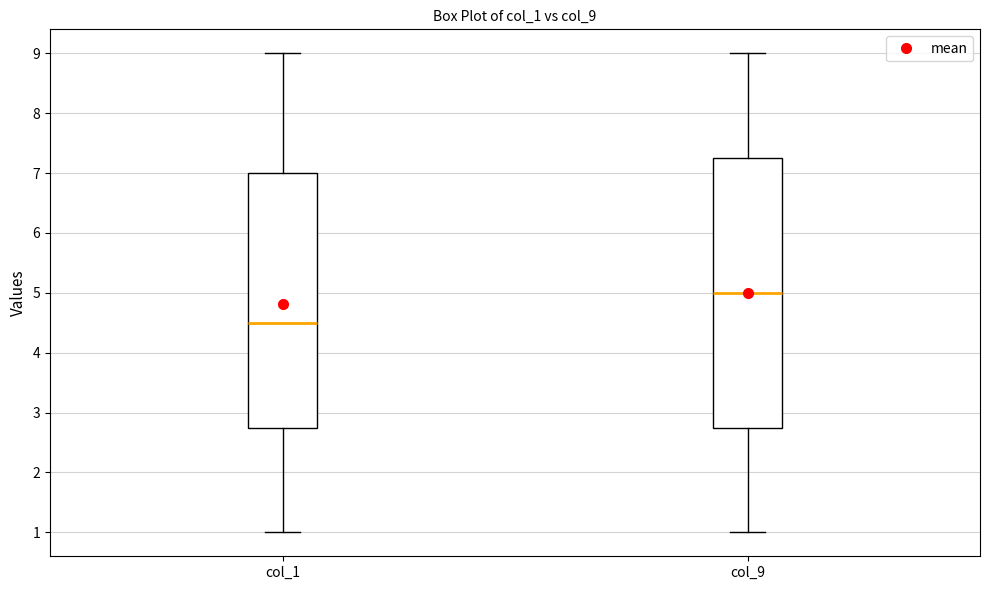

Reading left to right, read every box against the y-axis: the position of its median line, the range the box covers, and the ends of its whiskers. The values are not printed on the chart, so give them approximately, as read against the axis.

col_1: median 4.5, box 2.8 to 7.0, whiskers 1.0 to 9.0
col_9: median 5.0, box 2.8 to 7.3, whiskers 1.0 to 9.0